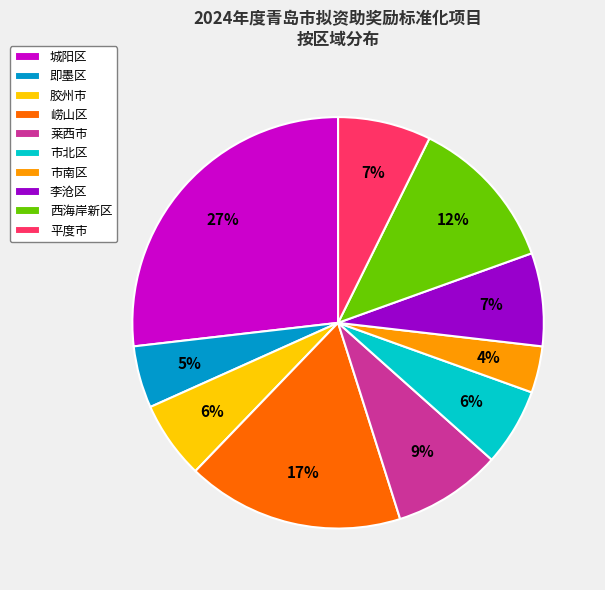

True or false: 莱西市 accounts for 1% of the total.

False